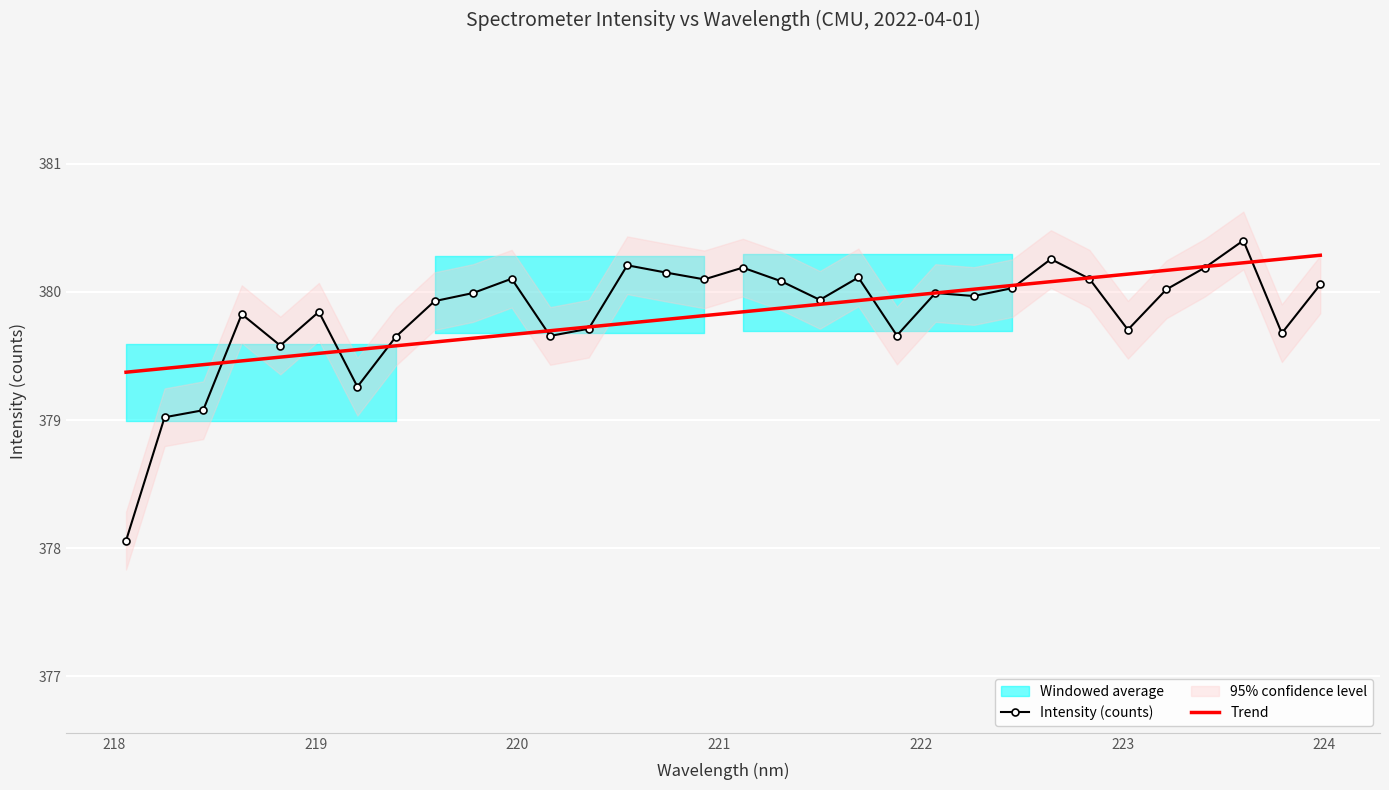

What is the minimum value for Intensity (counts)?

378.1